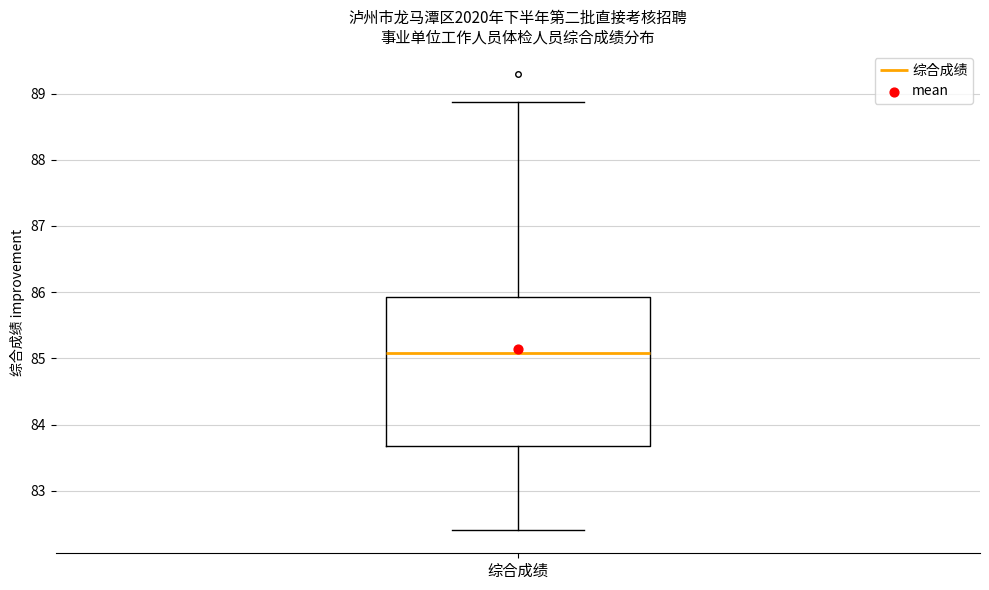

Transcribe this box plot: give where the median line is, the range the box spans, and where the two whiskers end, as read against the y-axis. The values are not printed on the chart, so give them approximately, as read against the axis.

median 85.1, box 83.7 to 85.9, whiskers 82.4 to 88.9